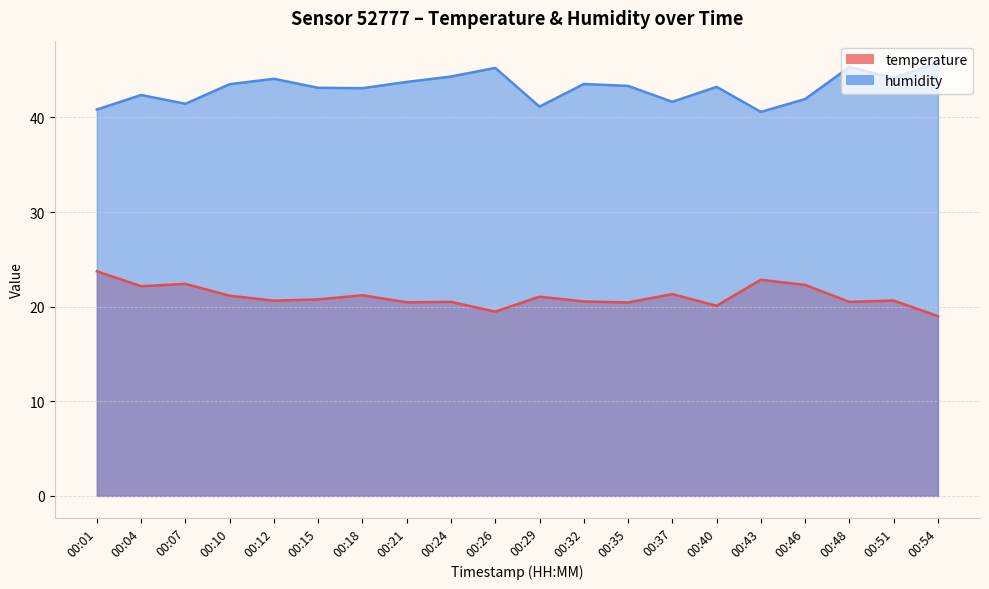

How many lines are shown in the chart?

2